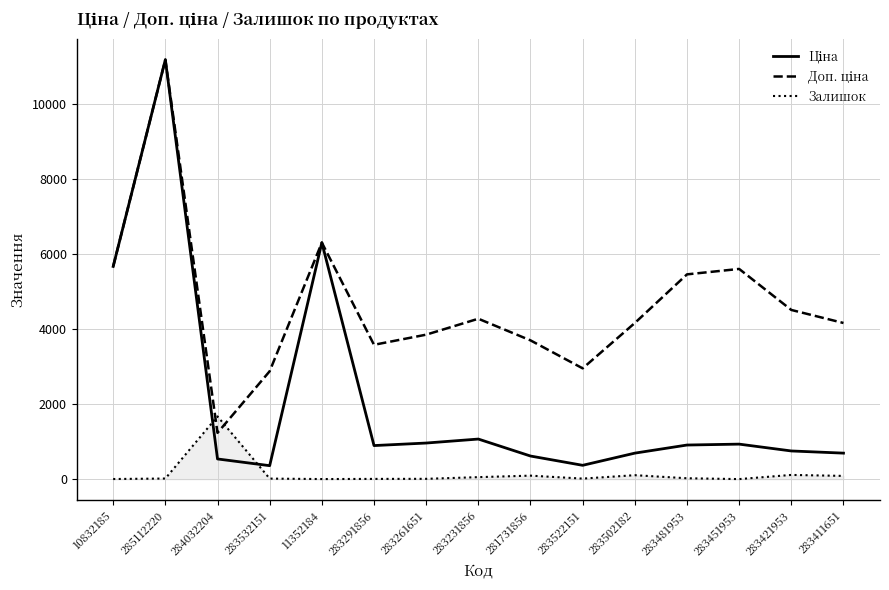

What is the average value of the Залишок series?

148.3